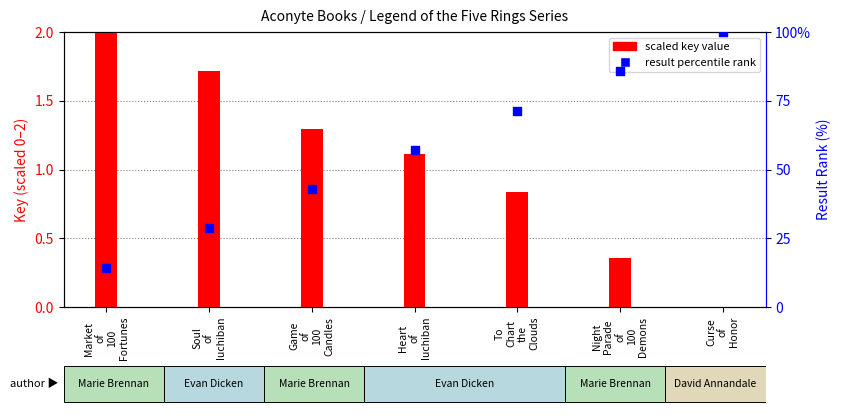

At which category is the sum across all series the highest?

Curse
of
Honor